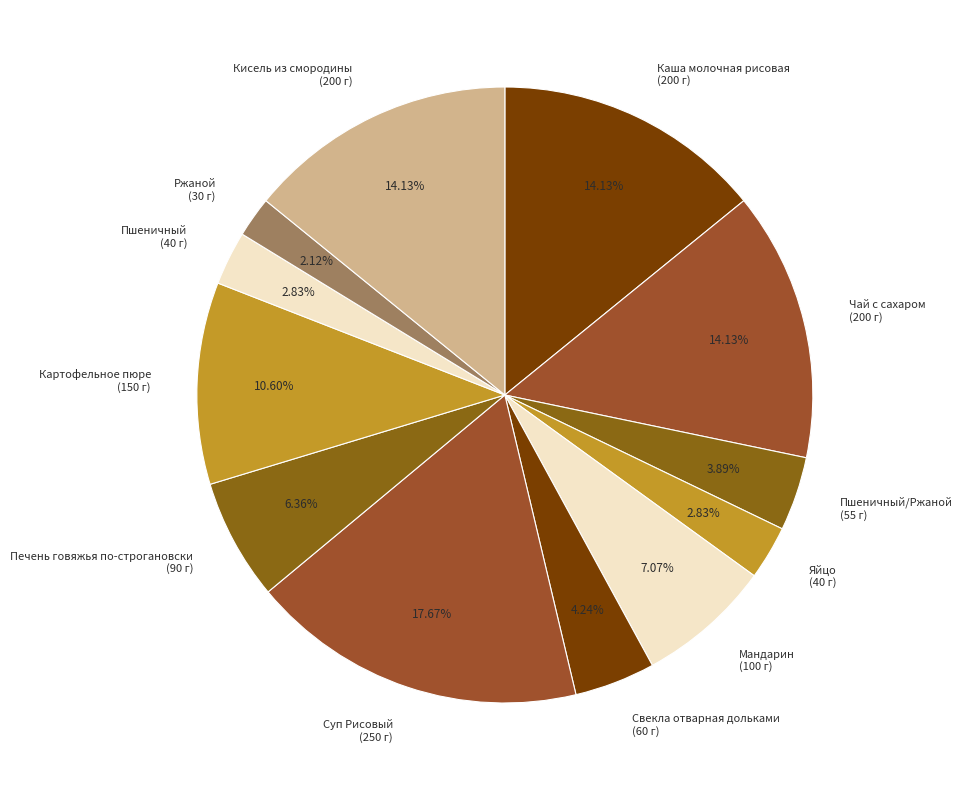

Is there any slice that represents more than half of the pie?

No